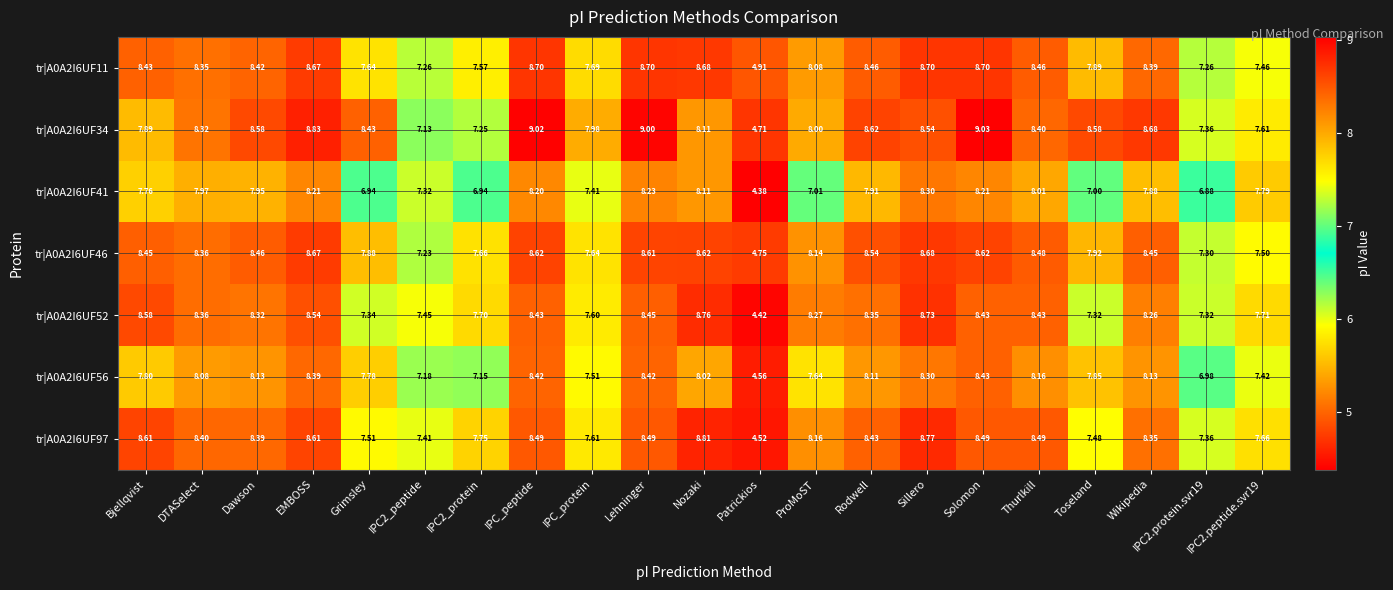

At which category does the chart reach its minimum across all series?

Patrickios